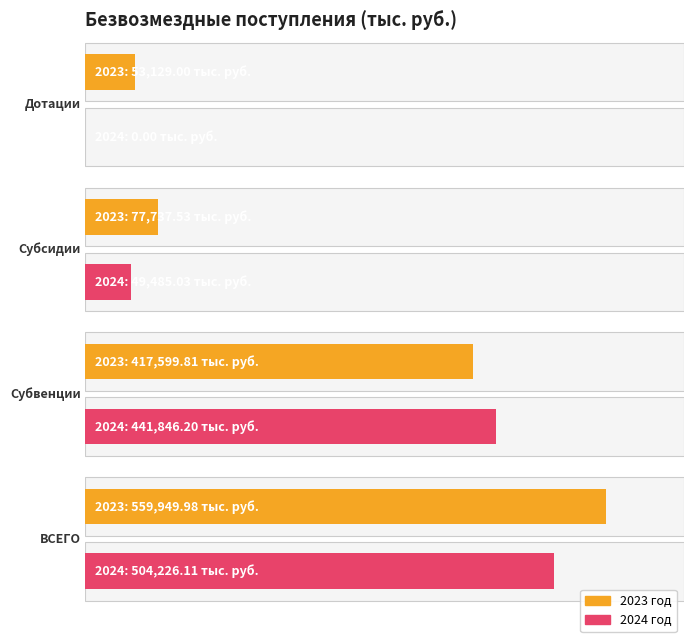

How many groups of bars are there?

4